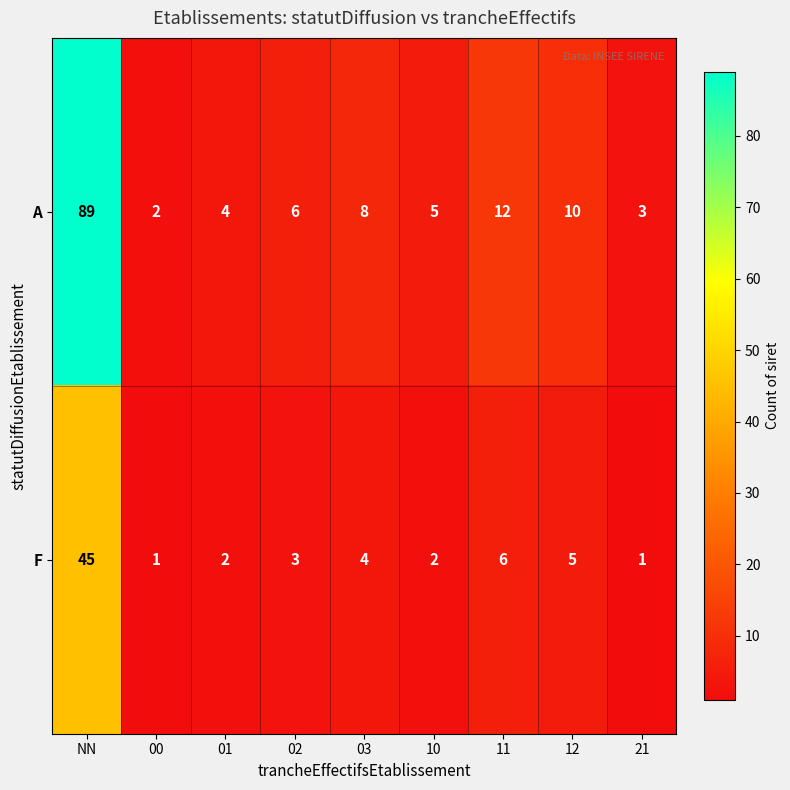

How many data points does each series have?

9